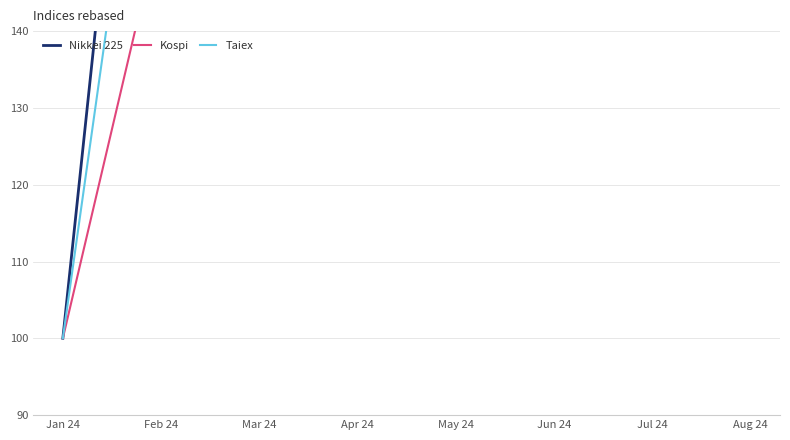

Rank the categories by Taiex value from highest to lowest.

Aug 24, Jul 24, Jun 24, May 24, Apr 24, Mar 24, Feb 24, Jan 24